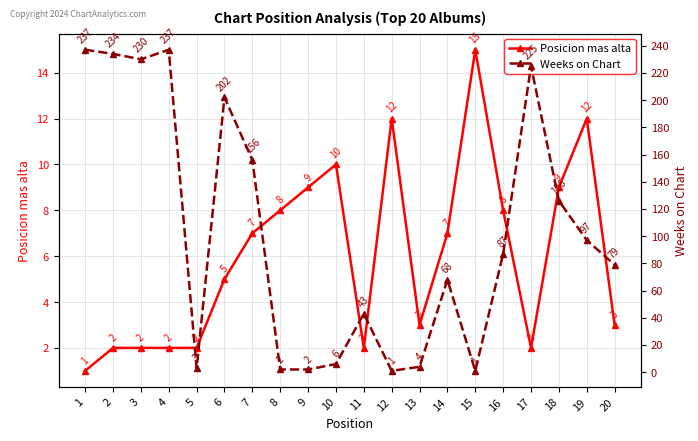

Which series has the widest spread of values?

Weeks on Chart